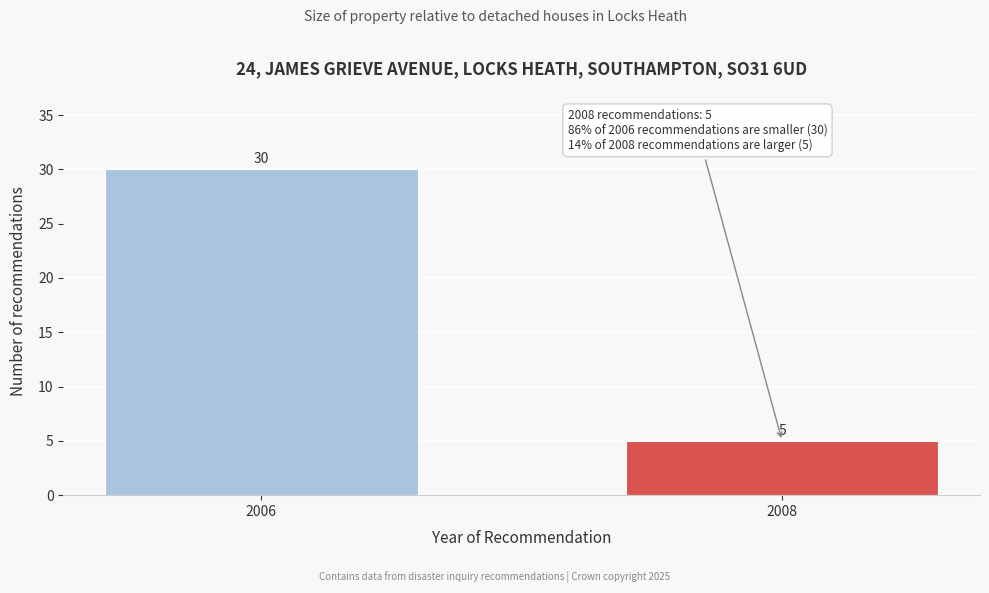

Reading right to left, what are all the values shown in this chart?

2008=5	2006=30